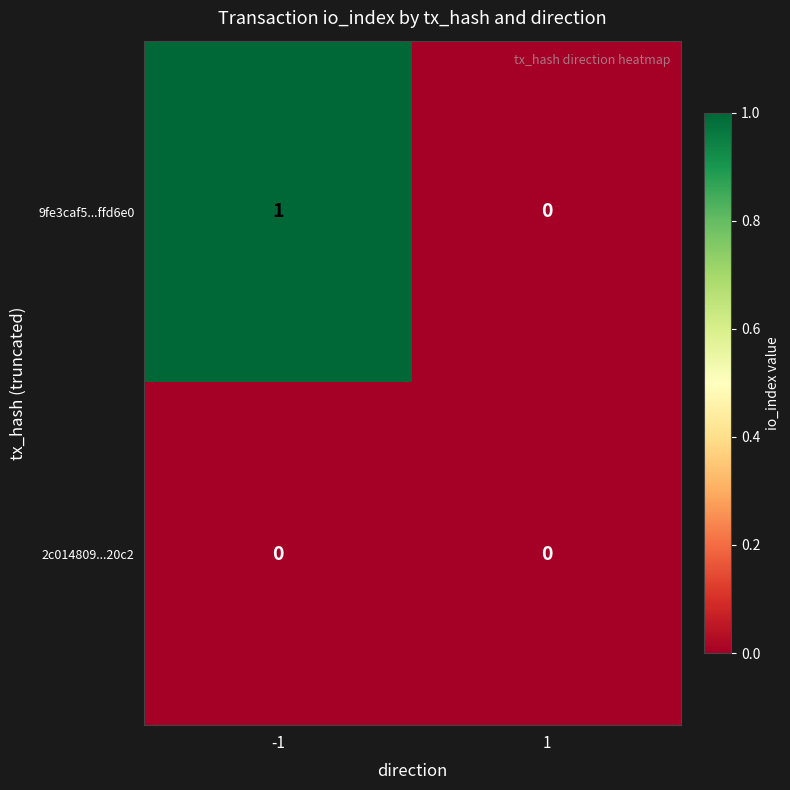

How many series are shown in this chart?

2